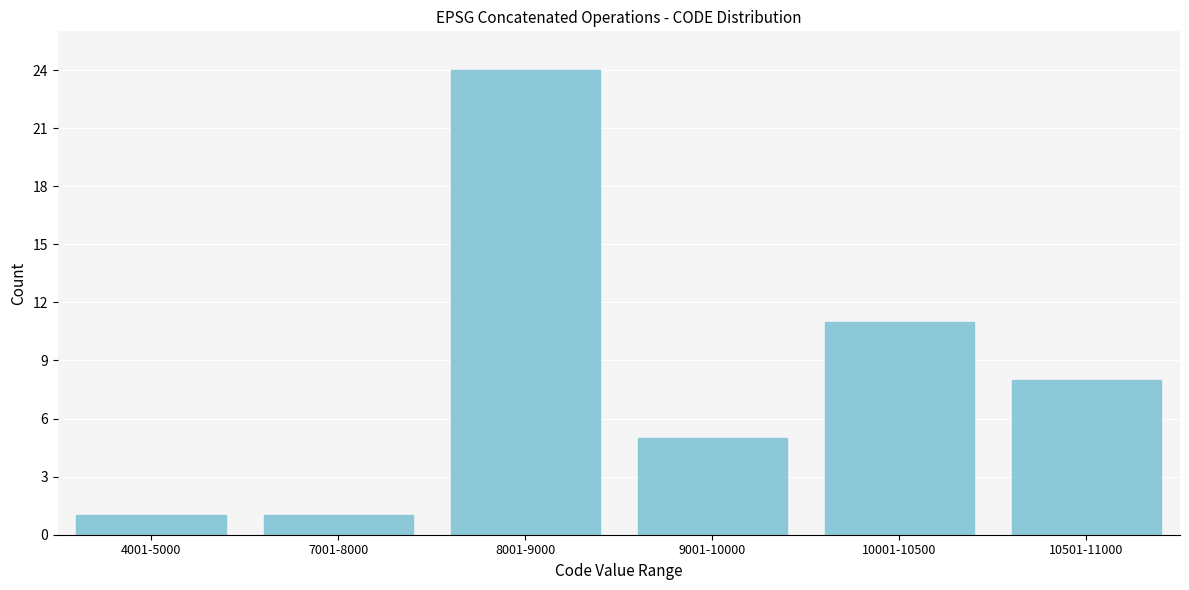

Reading right to left, what are all the values shown in this chart?

8	11	5	24	1	1